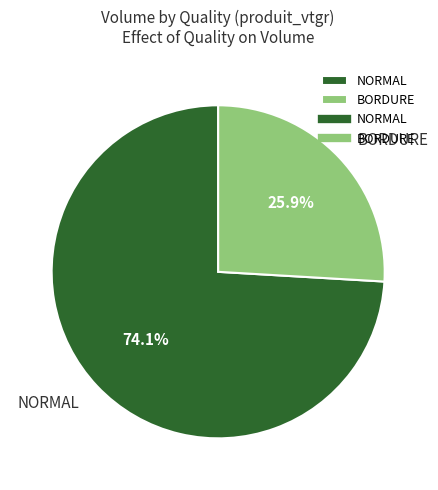

Rank the categories by value from highest to lowest.

NORMAL, BORDURE